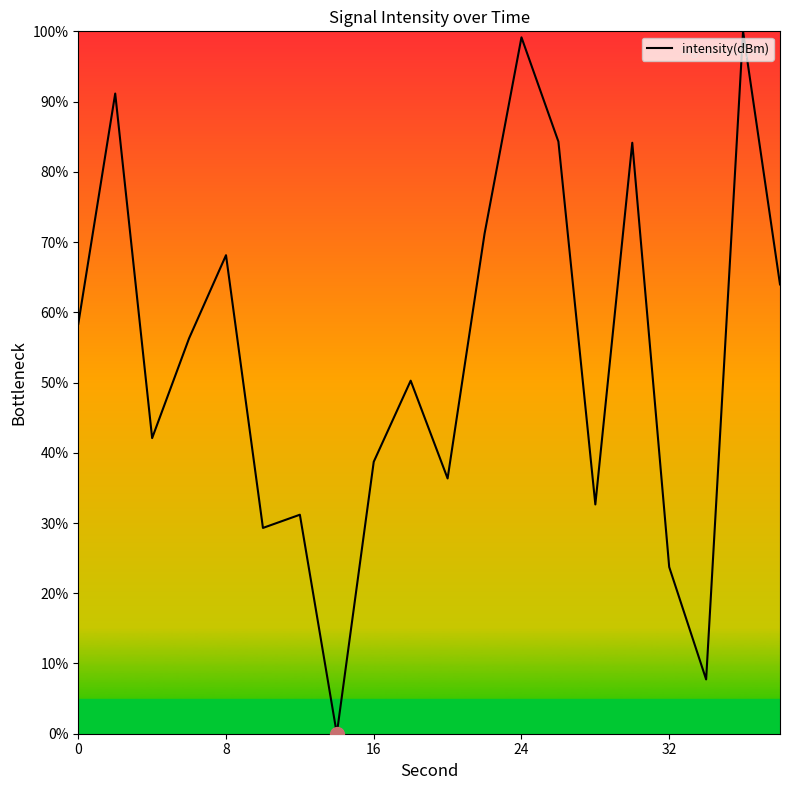

What is the maximum value shown in the chart?

100.0